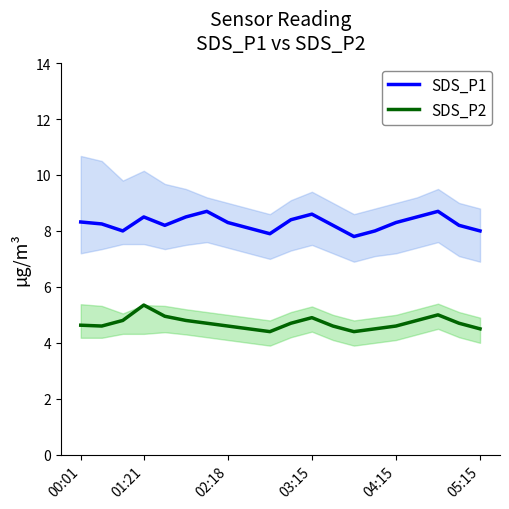

True or false: SDS_P1 and SDS_P2 cross at least once.

False